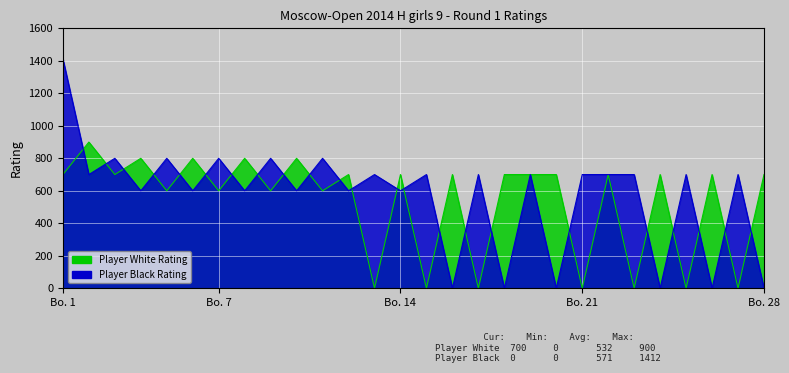

In Player Black Rating, how many points are higher than both neighbors (excluding endpoints)?

11